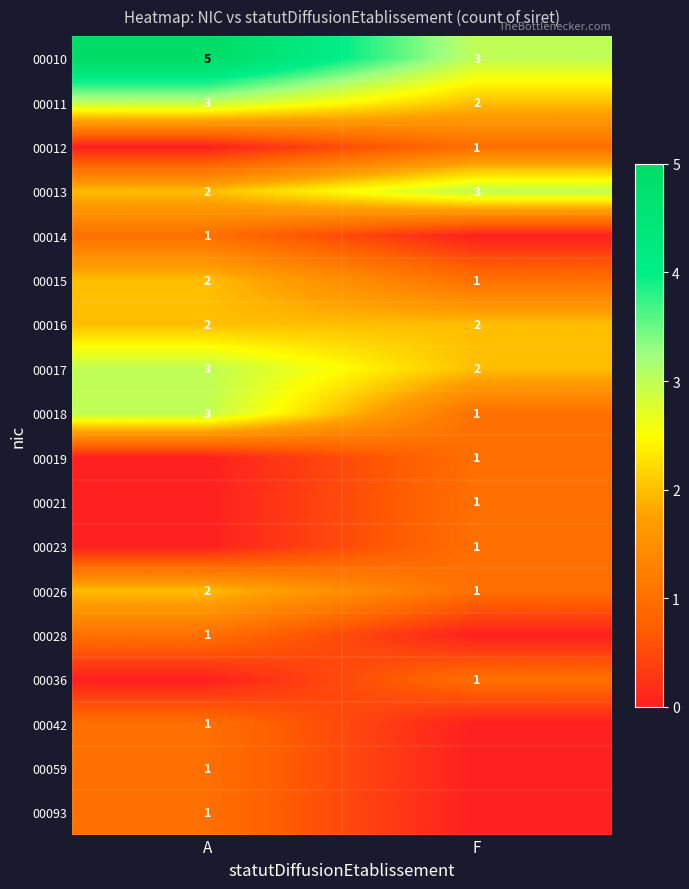

The 00018 series shows 2 at F. True or false?

False